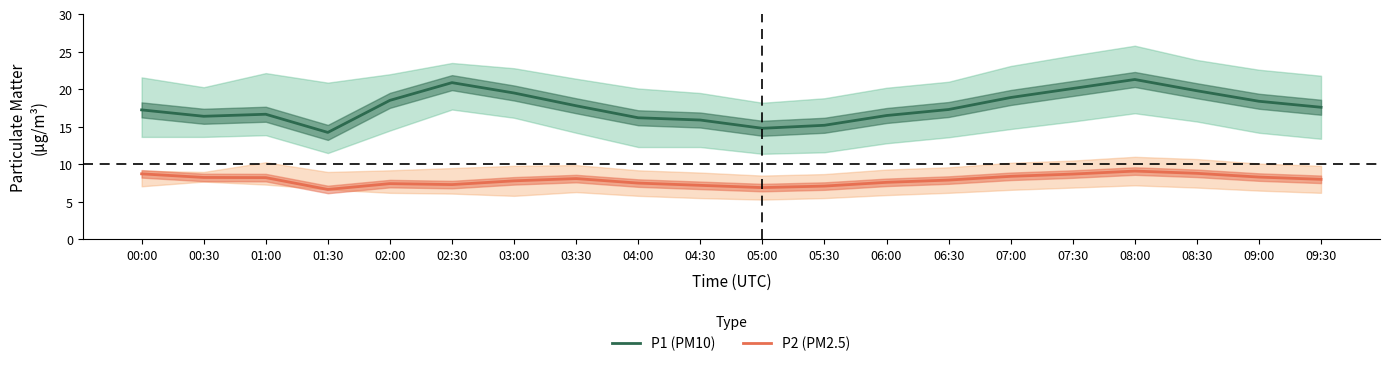

What position from the right is 06:00?

8